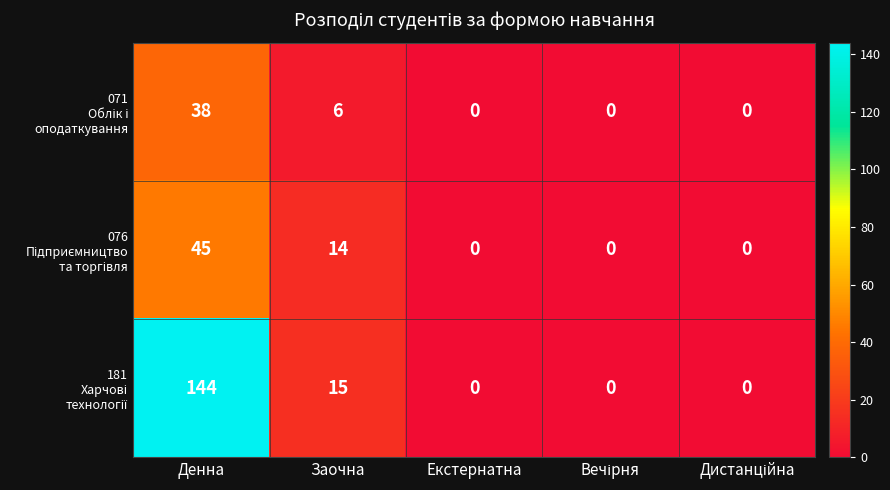

At which category is the sum across all series the highest?

Денна